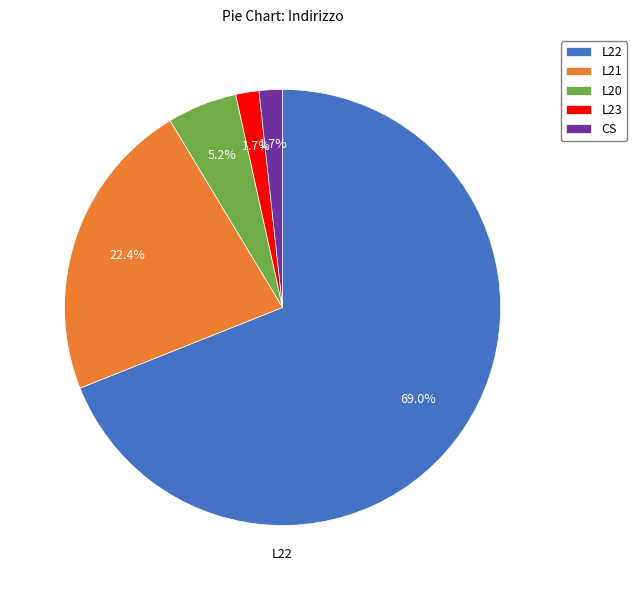

Which slice is the largest?

L22